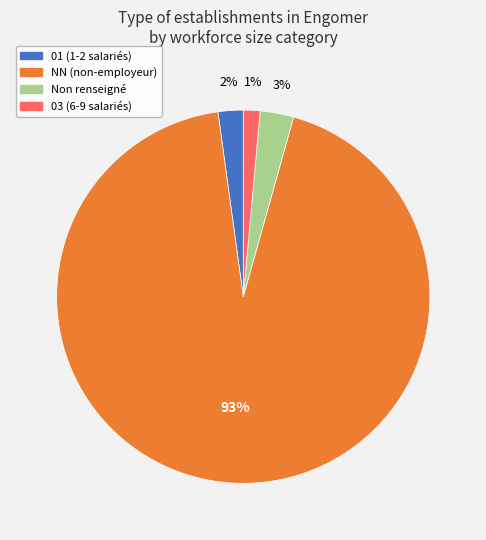

To the nearest percent, what is the average slice percentage?

25%